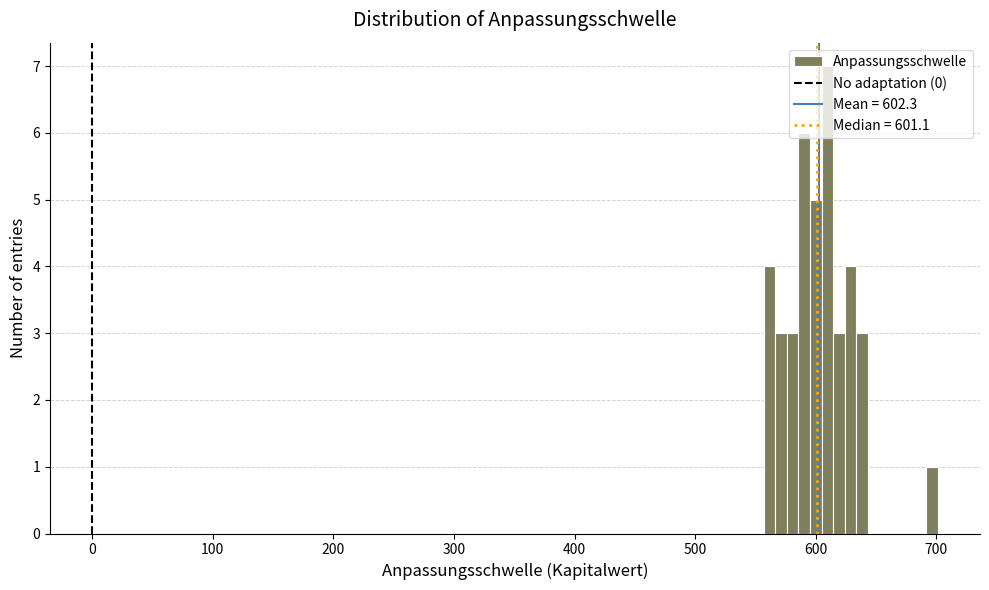

Around what value on the x-axis is the tallest bar? Give the approximate position of its centre, as read against the axis.

610